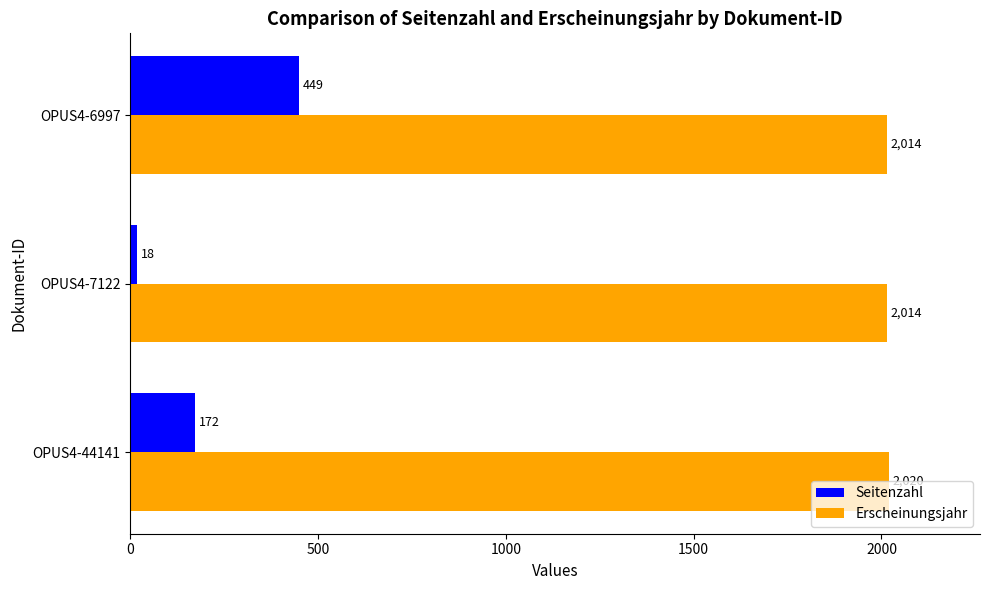

What is the difference between the maximum and minimum values in the Erscheinungsjahr series?

6